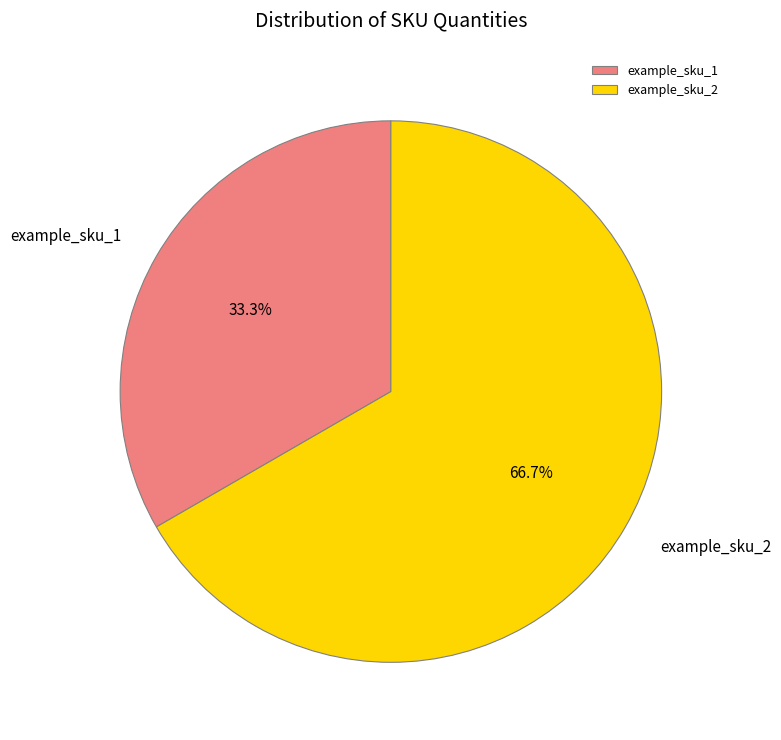

Which slice is the smallest?

example_sku_1